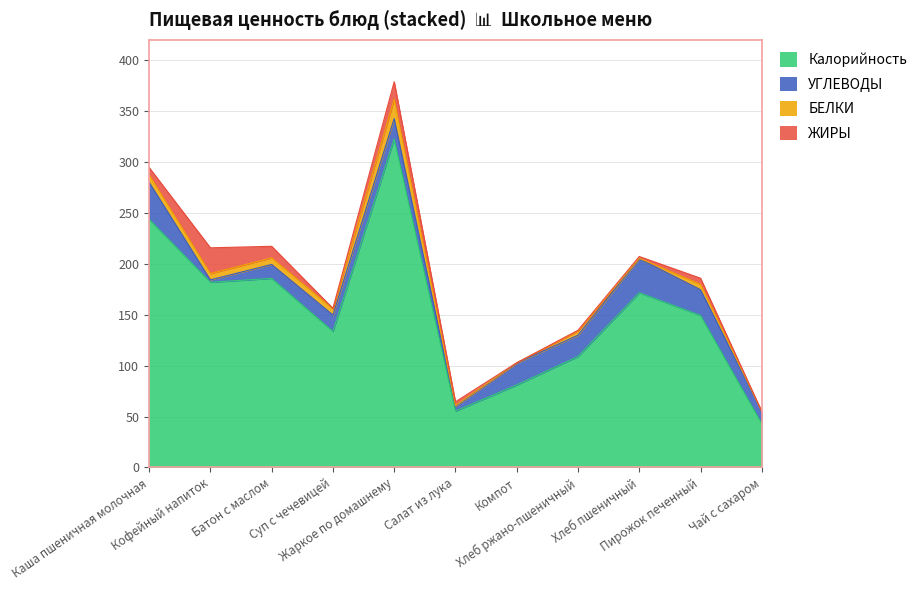

The Калорийность series shows 185.7 at Батон с маслом. True or false?

True